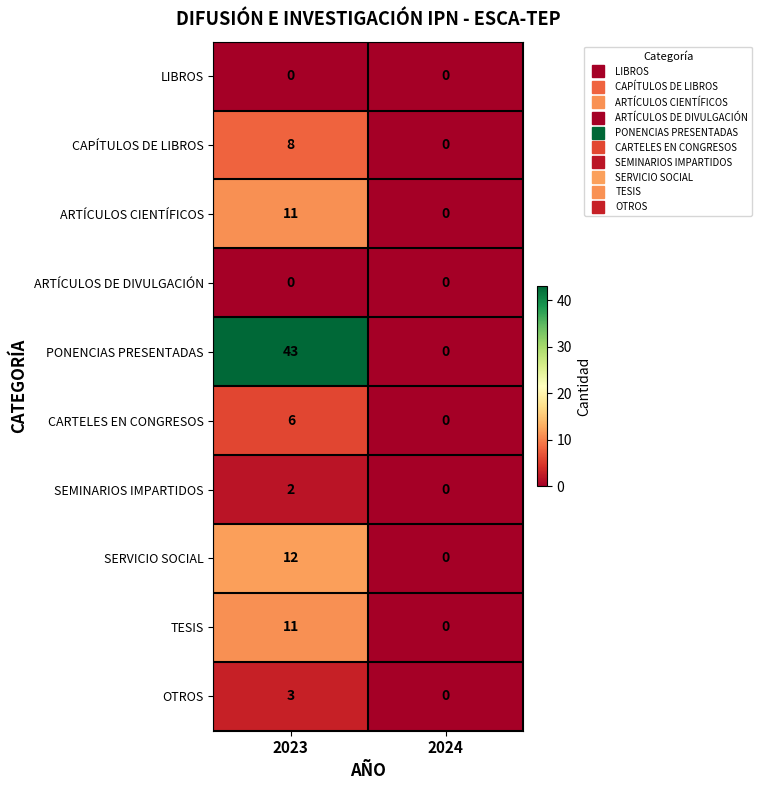

Reading left to right, list all the values displayed in this chart.

LIBROS: 0	0
CAPÍTULOS DE LIBROS: 8	0
ARTÍCULOS CIENTÍFICOS: 11	0
ARTÍCULOS DE DIVULGACIÓN: 0	0
PONENCIAS PRESENTADAS: 43	0
CARTELES EN CONGRESOS: 6	0
SEMINARIOS IMPARTIDOS: 2	0
SERVICIO SOCIAL: 12	0
TESIS: 11	0
OTROS: 3	0